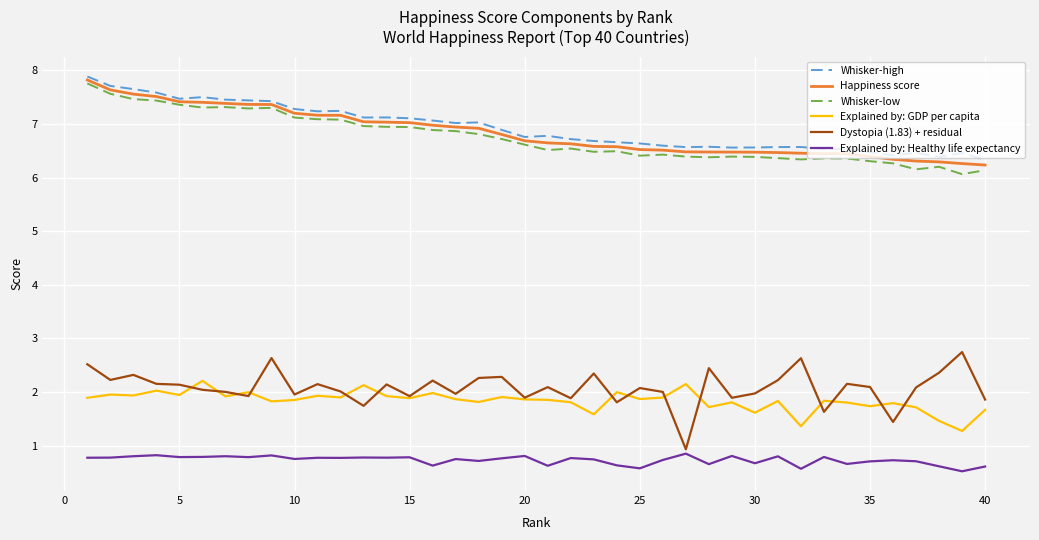

What is the smallest value displayed?

0.5